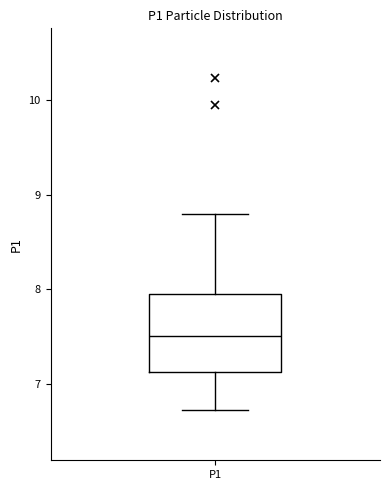

Read this box plot against the y-axis: the position of the median line, the range covered by the box, and the ends of both whiskers. The values are not printed on the chart, so give them approximately, as read against the axis.

median 7.5, box 7.1 to 8.0, whiskers 6.7 to 8.8